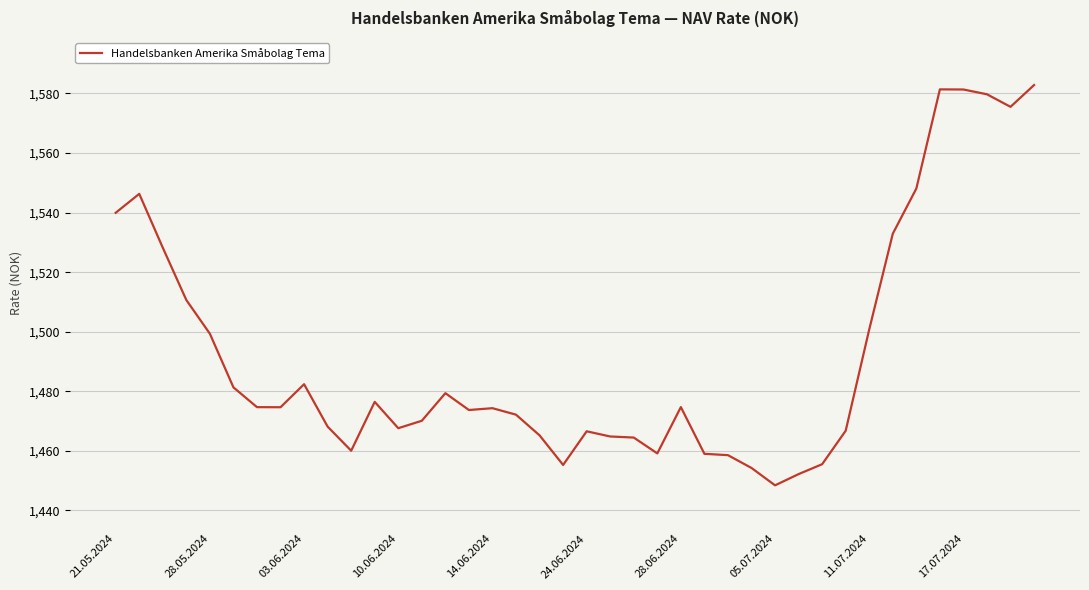

What is the maximum value shown in the chart?

1582.8